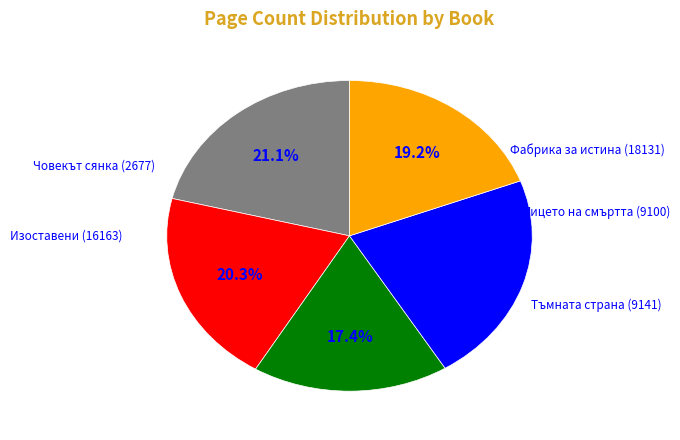

To the nearest percent, what percentage of the pie is Човекът сянка (2677)?

19%